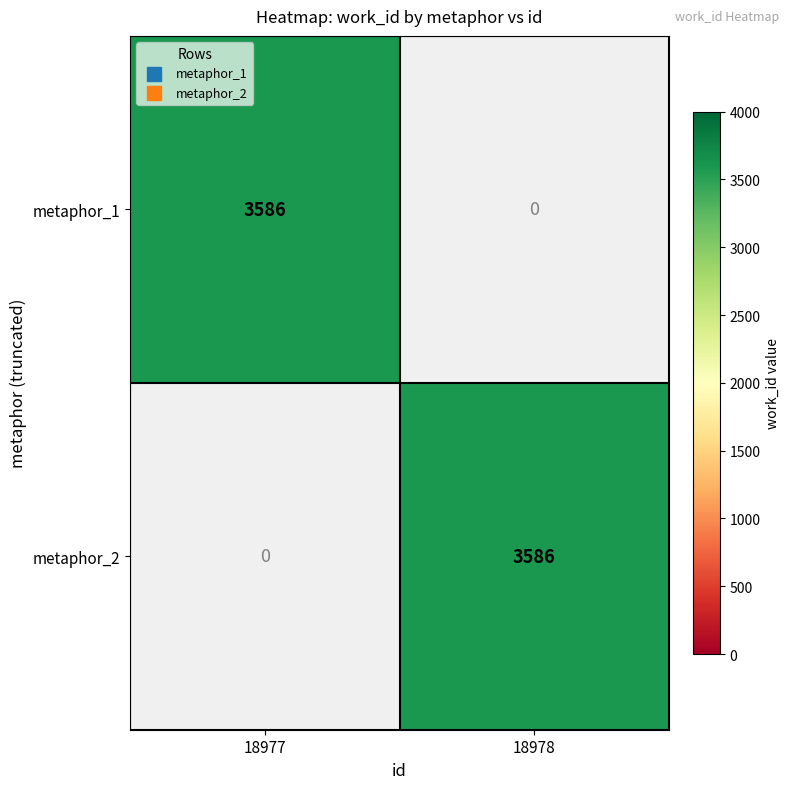

What is the greatest value displayed?

3586